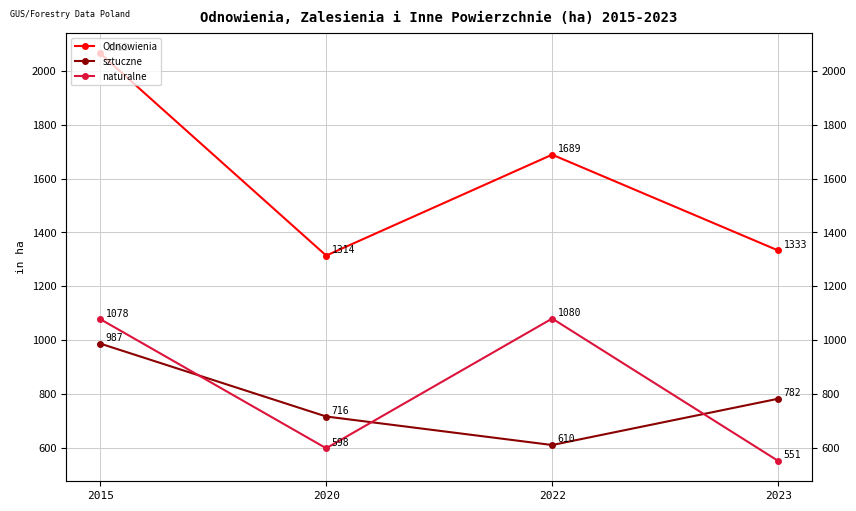

How many sztuczne values are between 716 and 987?

3